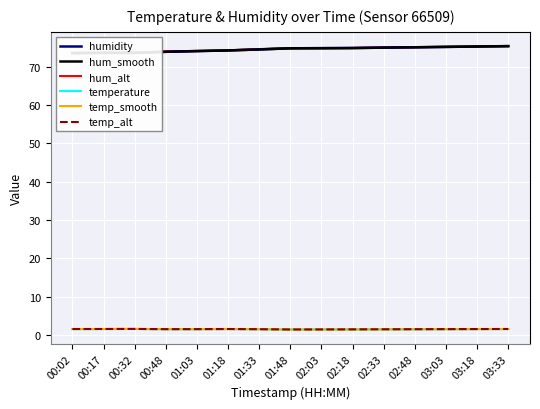

Reading left to right, extract all data points from this chart.

humidity: 00:02=73.6	00:17=73.6	00:32=73.6	00:48=73.9	01:03=74.1	01:18=74.3	01:33=74.5	01:48=74.8	02:03=74.9	02:18=74.9	02:33=75.0	02:48=75.1	03:03=75.2	03:18=75.3	03:33=75.4
hum_smooth: 00:02=73.6	00:17=73.6	00:32=73.6	00:48=73.9	01:03=74.1	01:18=74.3	01:33=74.5	01:48=74.8	02:03=74.9	02:18=74.9	02:33=75.0	02:48=75.1	03:03=75.2	03:18=75.3	03:33=75.4
hum_alt: 00:02=73.6	00:17=73.7	00:32=73.7	00:48=74.0	01:03=74.1	01:18=74.3	01:33=74.6	01:48=74.9	02:03=74.9	02:18=74.9	02:33=75.0	02:48=75.1	03:03=75.2	03:18=75.3	03:33=75.4
temperature: 00:02=1.6	00:17=1.6	00:32=1.6	00:48=1.5	01:03=1.5	01:18=1.6	01:33=1.5	01:48=1.5	02:03=1.5	02:18=1.5	02:33=1.5	02:48=1.5	03:03=1.5	03:18=1.6	03:33=1.6
temp_smooth: 00:02=1.6	00:17=1.6	00:32=1.6	00:48=1.5	01:03=1.5	01:18=1.6	01:33=1.5	01:48=1.5	02:03=1.5	02:18=1.5	02:33=1.5	02:48=1.5	03:03=1.5	03:18=1.6	03:33=1.6
temp_alt: 00:02=1.6	00:17=1.6	00:32=1.6	00:48=1.6	01:03=1.6	01:18=1.6	01:33=1.5	01:48=1.5	02:03=1.5	02:18=1.5	02:33=1.5	02:48=1.5	03:03=1.6	03:18=1.6	03:33=1.6